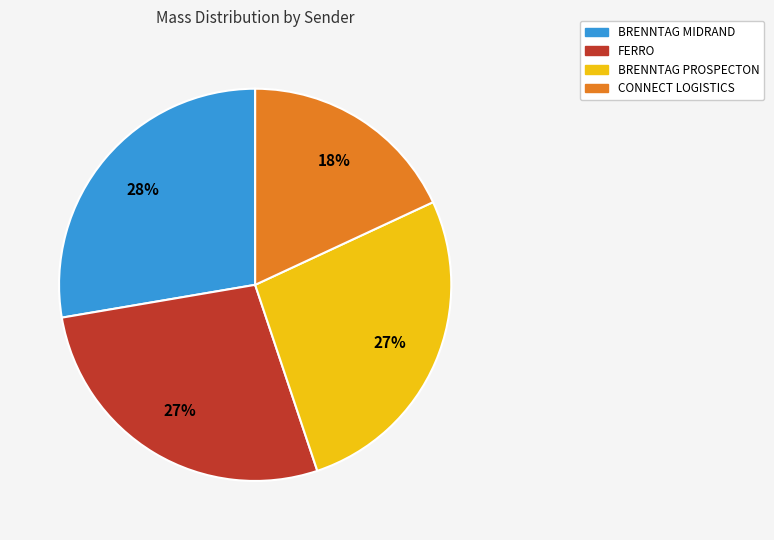

To the nearest percent, what is the average slice percentage?

25%